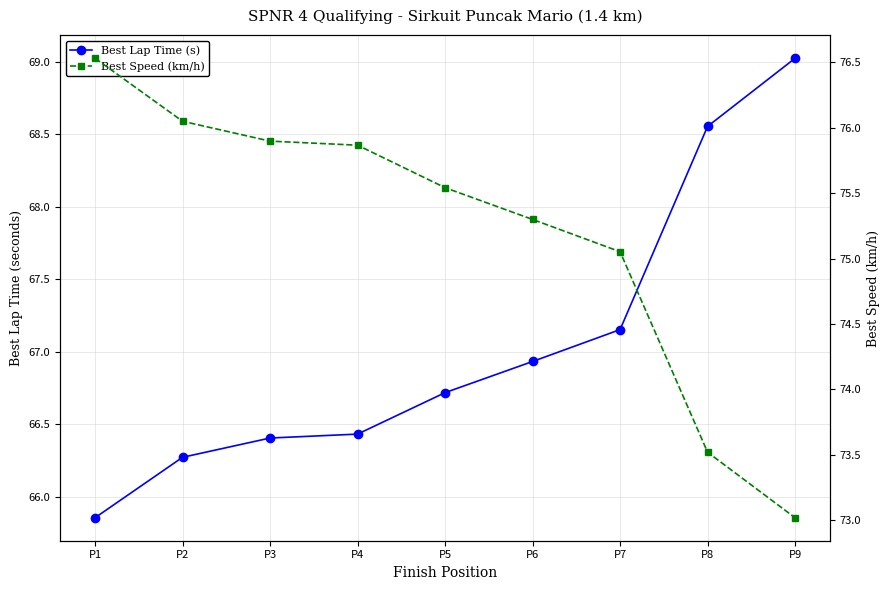

What is the sum of all Best Lap Time (s) values?

603.3